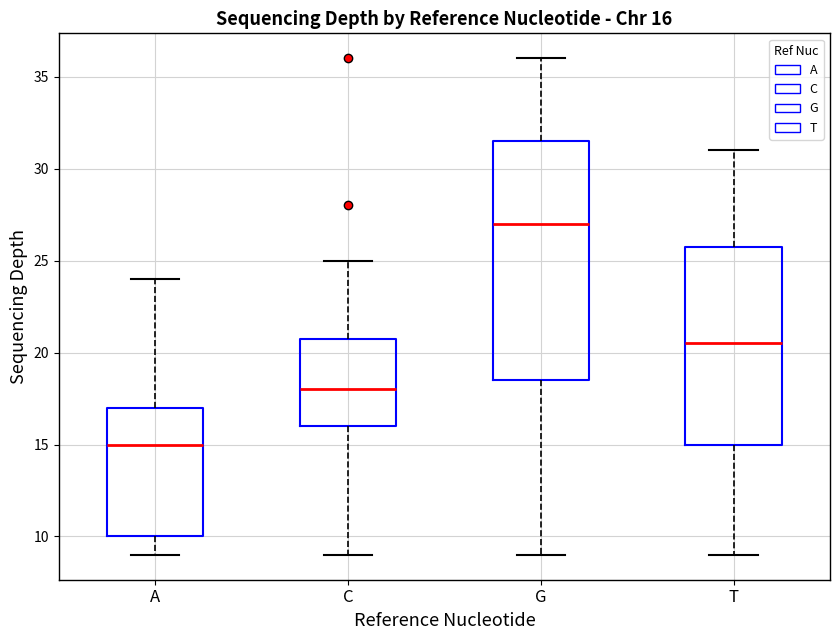

Comparing the boxes themselves (not the whiskers), which one is the tallest?

G